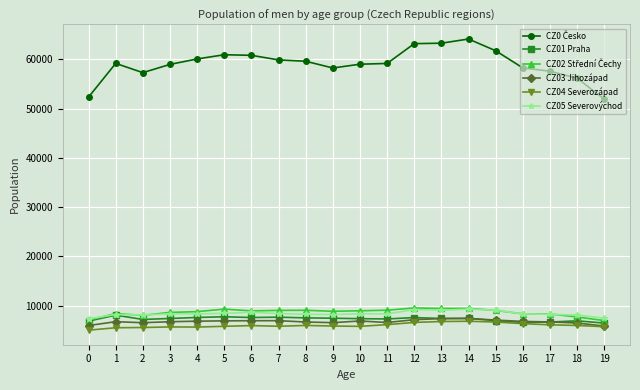

What is the maximum value shown in the chart?

64110